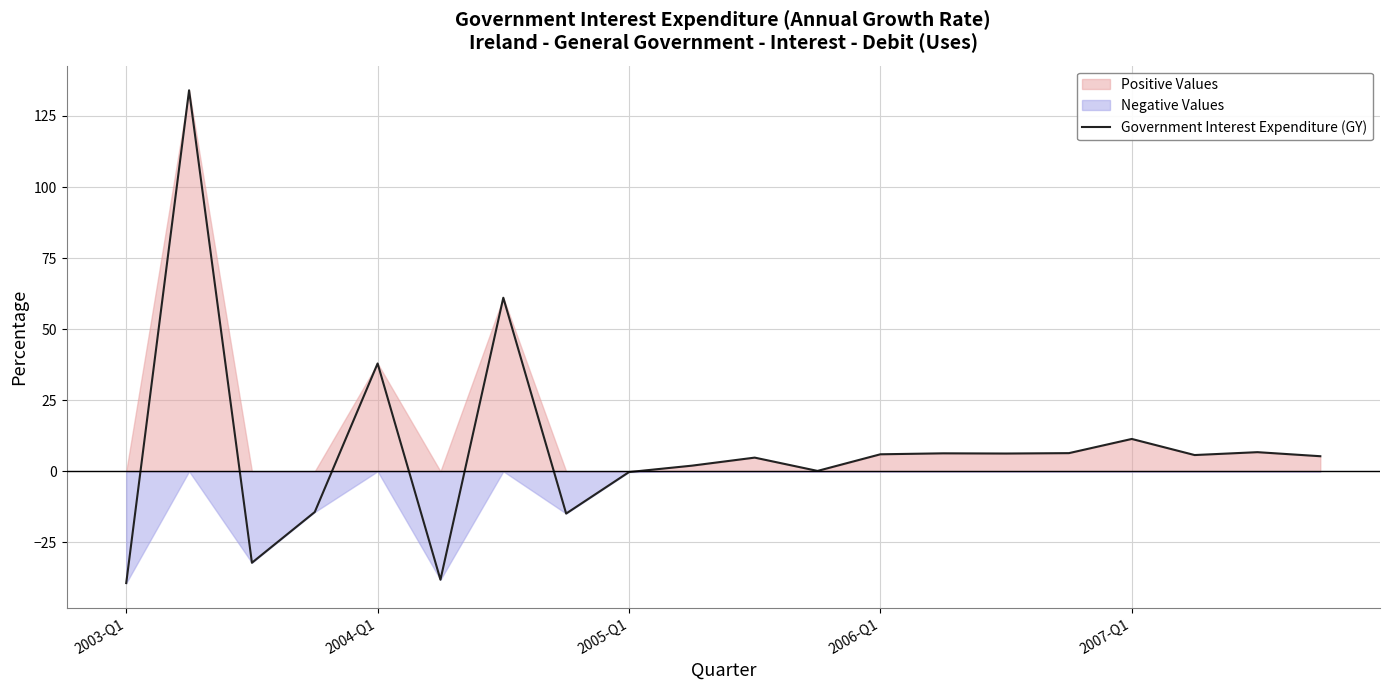

Where is Government Interest Expenditure (GY) nearest to the value 47?

2004-Q1